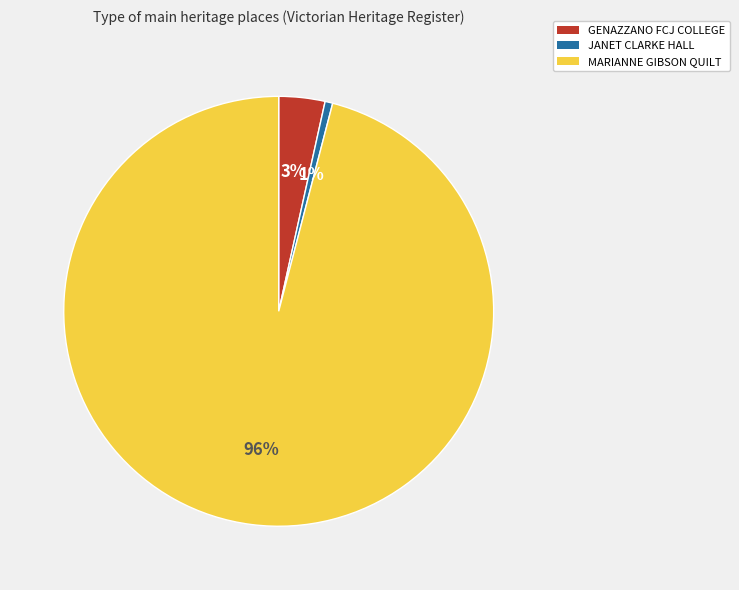

Does JANET CLARKE HALL account for over 50% of the chart?

No